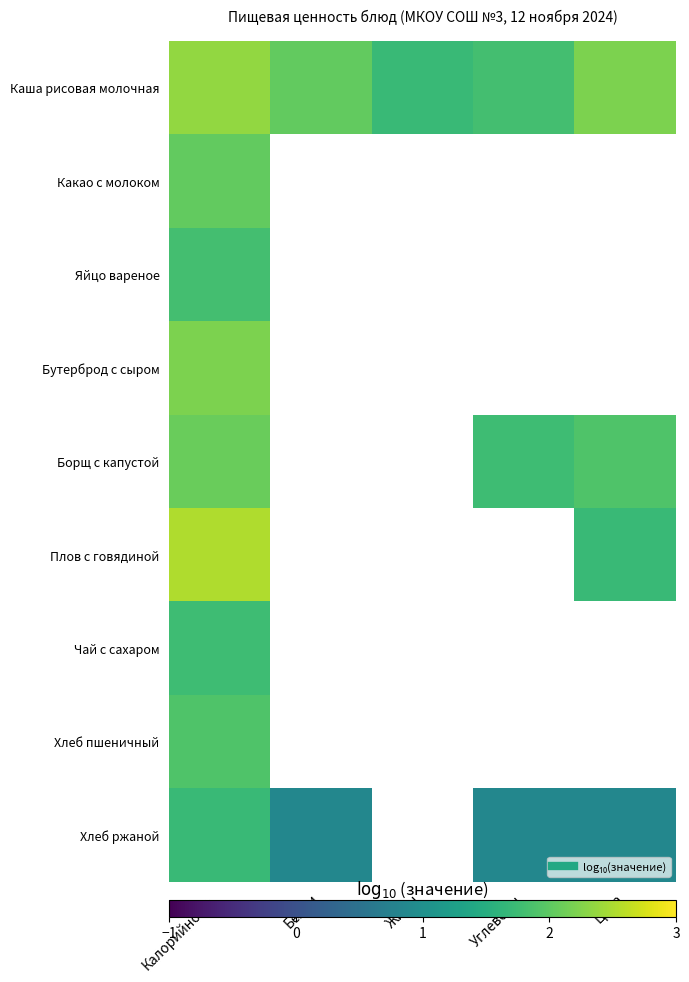

Which category has the lowest value in the Яйцо вареное series?

Калорийность